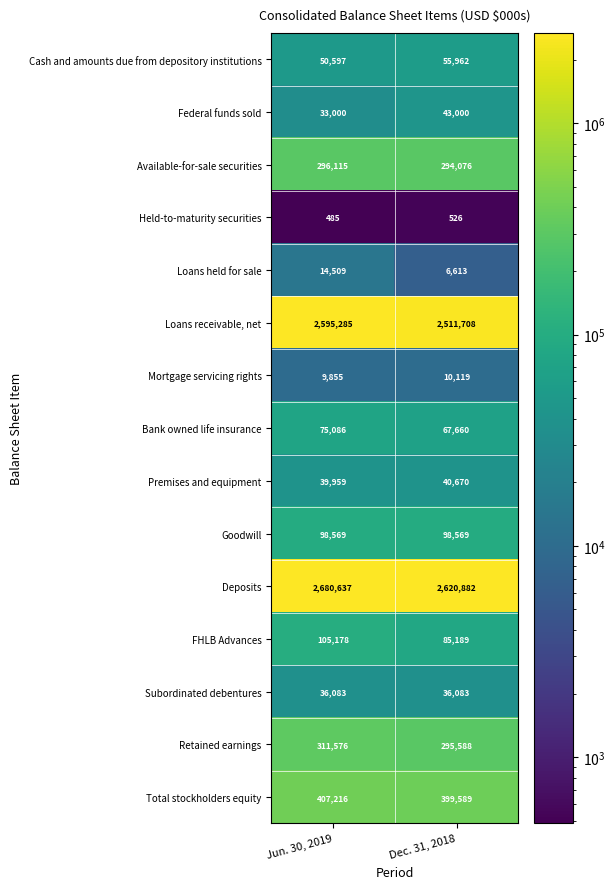

What is the sum of all Mortgage servicing rights values?

19974